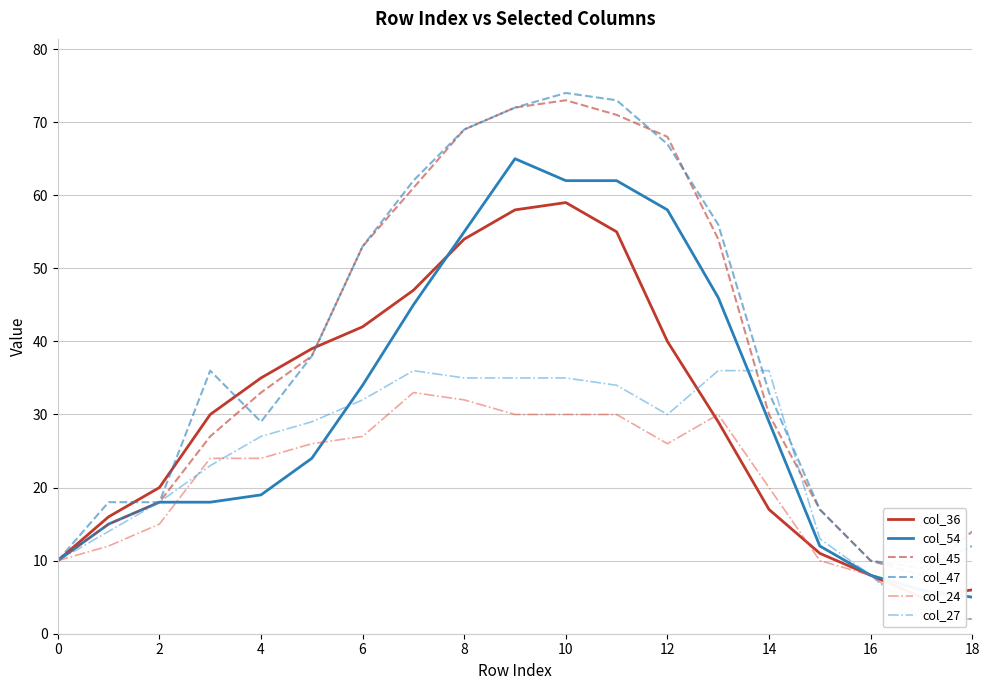

Reading left to right, extract all data points from this chart.

col_36: 10	16	20	30	35	39	42	47	54	58	59	55	40	29	17	11	8	5	6
col_54: 10	15	18	18	19	24	34	45	55	65	62	62	58	46	29	12	8	6	5
col_45: 10	15	18	27	33	38	53	61	69	72	73	71	68	54	30	17	10	8	14
col_47: 10	18	18	36	29	38	53	62	69	72	74	73	67	56	33	17	10	9	12
col_24: 10	12	15	24	24	26	27	33	32	30	30	30	26	30	20	10	8	3	2
col_27: 10	14	18	23	27	29	32	36	35	35	35	34	30	36	36	13	8	2	2